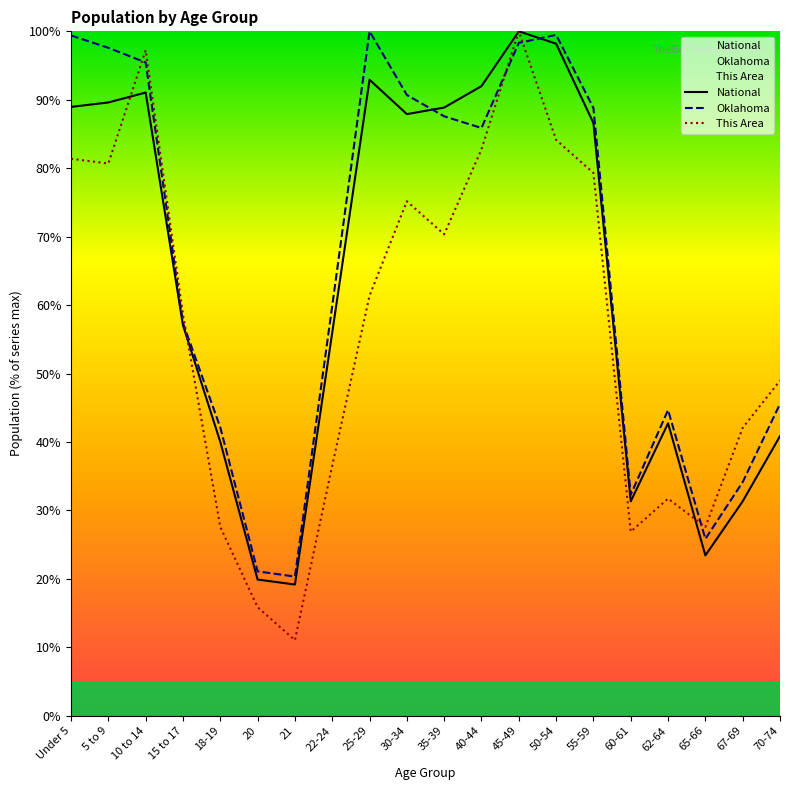

What is the difference between the maximum and second lowest values in the This Area series?

84.1